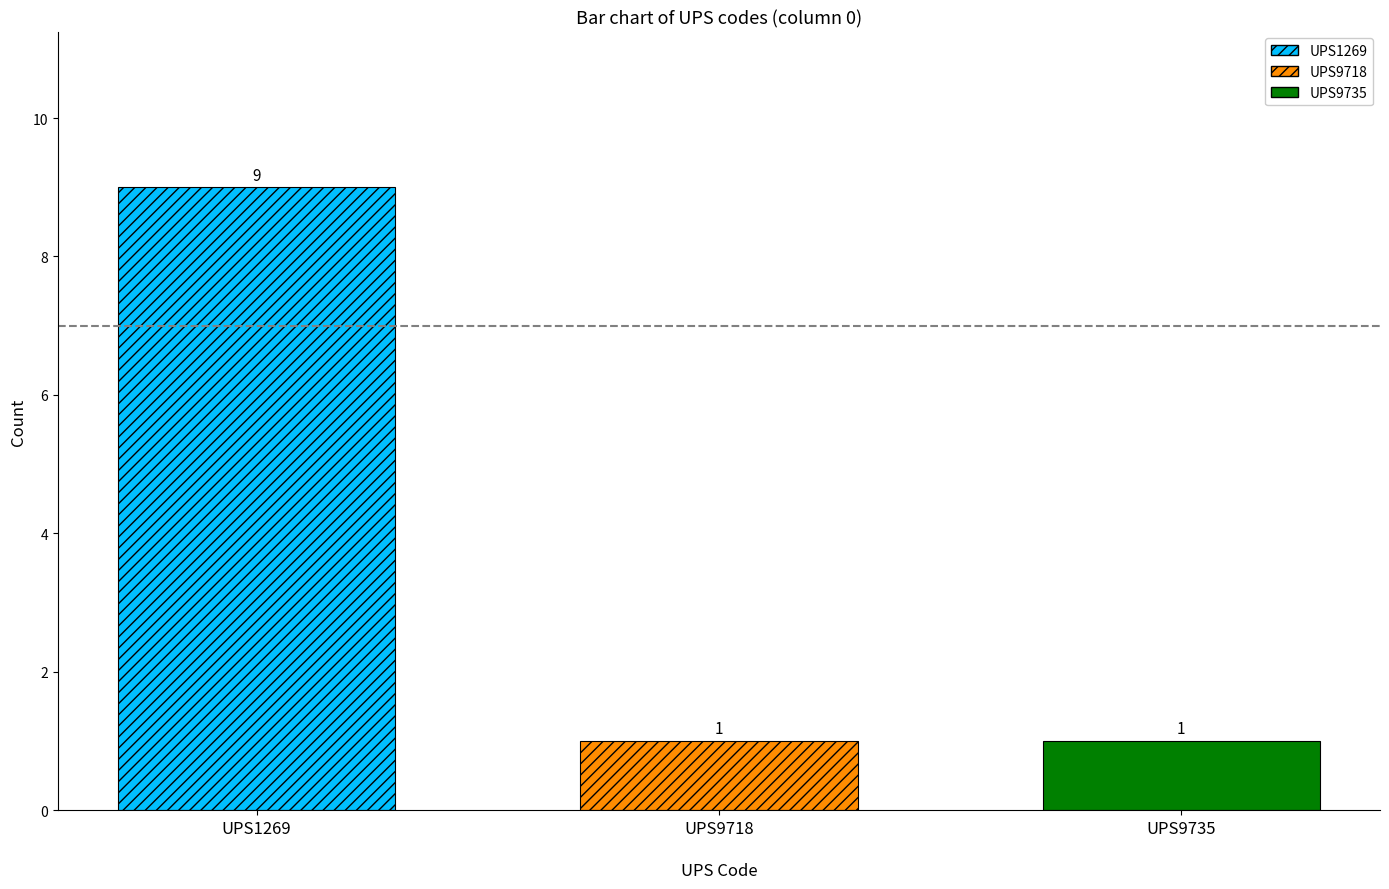

What is the greatest value displayed?

9